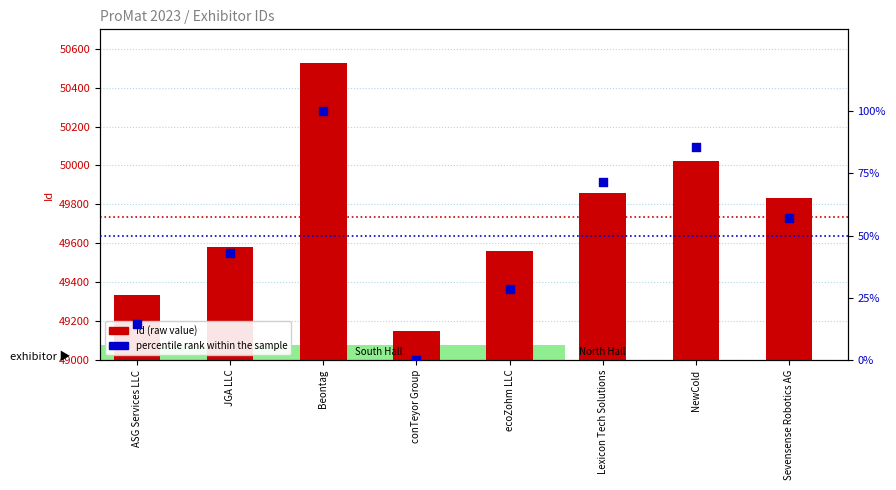

What are all the series names shown in the legend?

Id (raw value), percentile rank within the sample